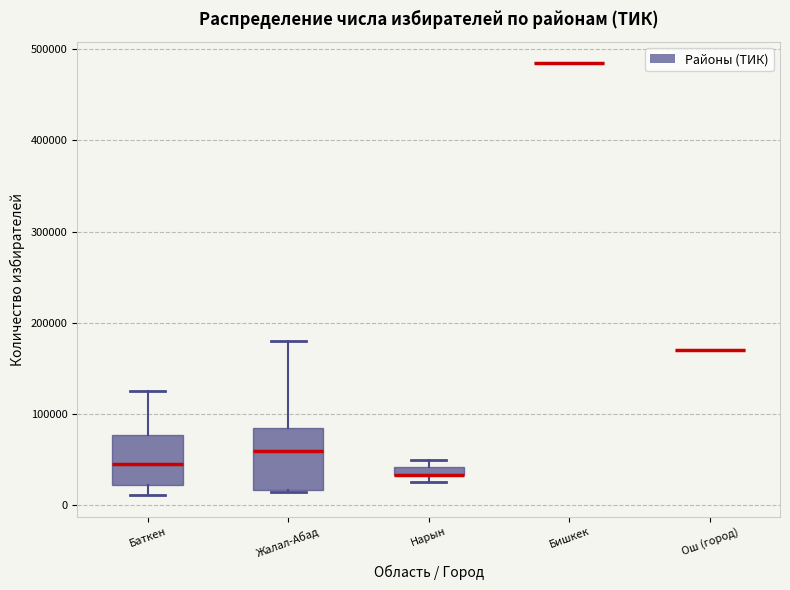

Where is the lower edge of the box for Нарын on the y-axis? The values are not printed on the chart, so give them approximately, as read against the axis.

30000